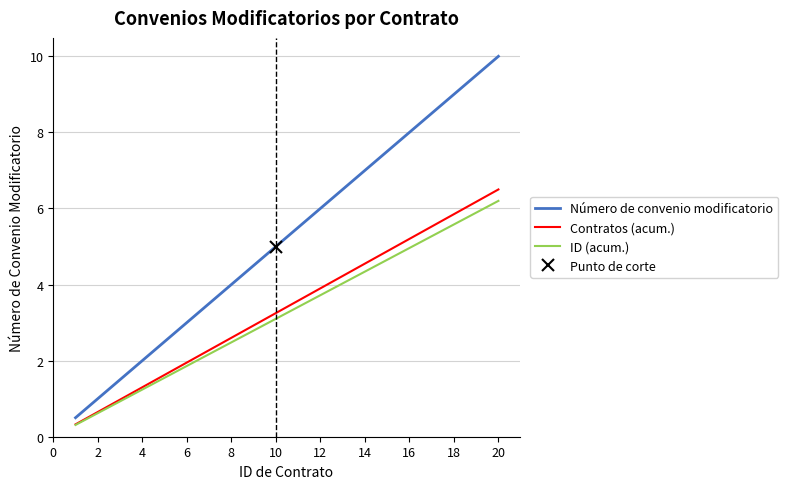

At which label does ID (acum.) reach its peak?

20